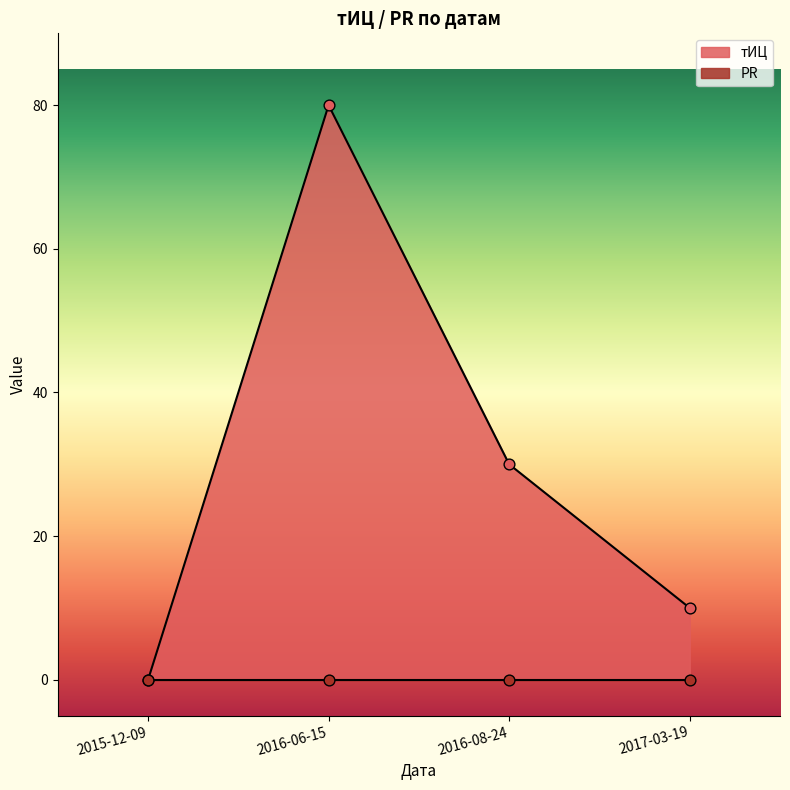

Is the value of тИЦ at 2016-06-15 greater than the value of PR at 2015-12-09?

Yes